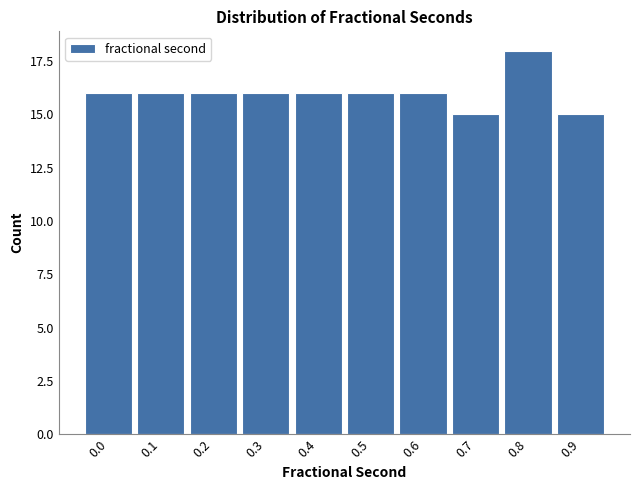

Reading left to right, what are all the values shown in this chart?

16	16	16	16	16	16	16	15	18	15